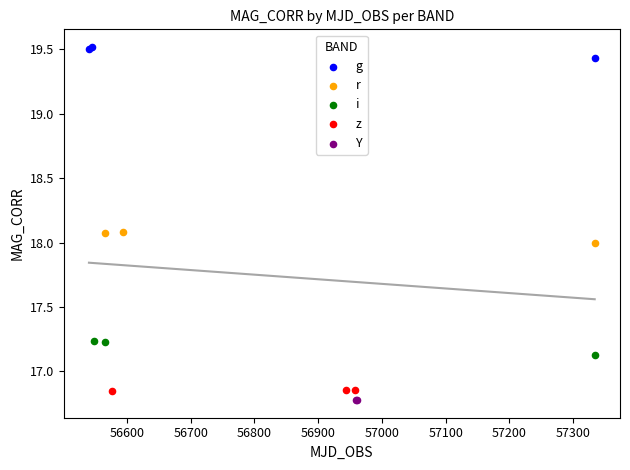

Which series reaches the maximum Y coordinate?

g